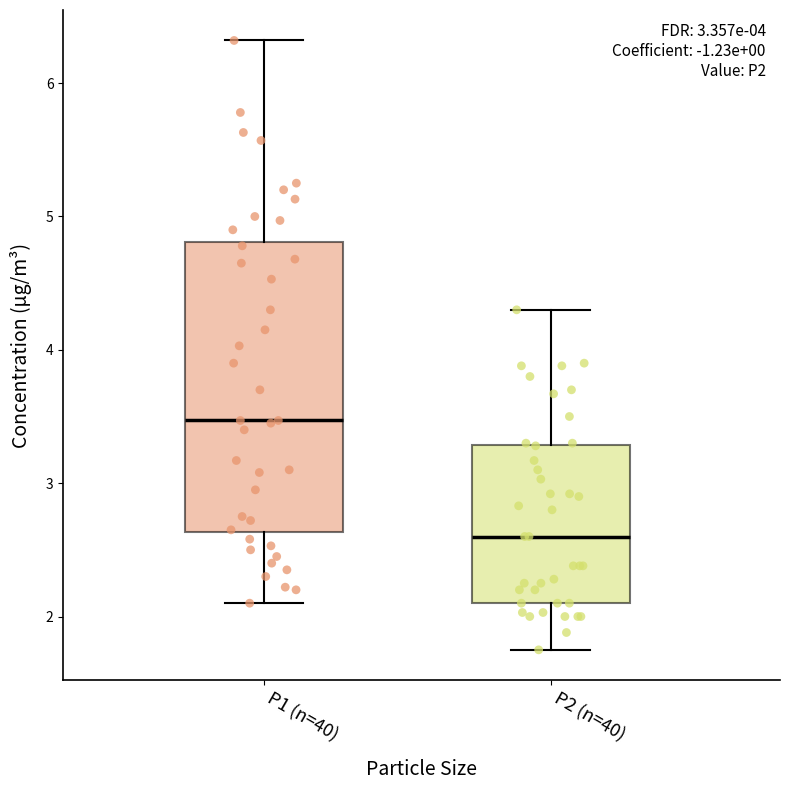

Reading left to right, transcribe this box plot: for each box, give where its median line is, the range the box spans, and where its two whiskers end, as read against the y-axis. The values are not printed on the chart, so give them approximately, as read against the axis.

P1 (n=40): median 3.5, box 2.6 to 4.8, whiskers 2.1 to 6.3
P2 (n=40): median 2.6, box 2.1 to 3.3, whiskers 1.8 to 4.3